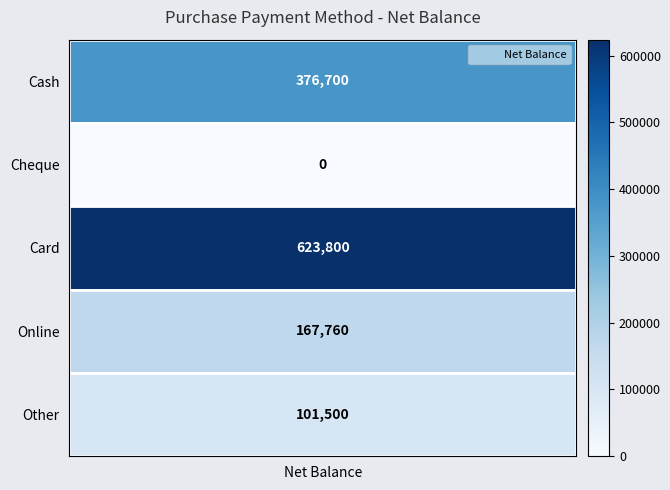

Approximately how many times larger is the value at Card compared to Online?

3.7